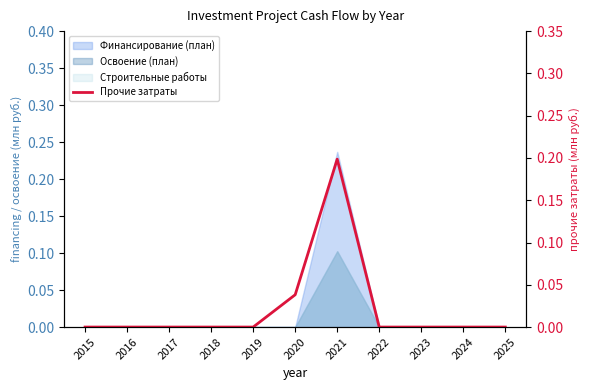

Reading left to right, extract all data points from this chart.

2015=0.0	2016=0.0	2017=0.0	2018=0.0	2019=0.0	2020=0.0	2021=0.2	2022=0.0	2023=0.0	2024=0.0	2025=0.0